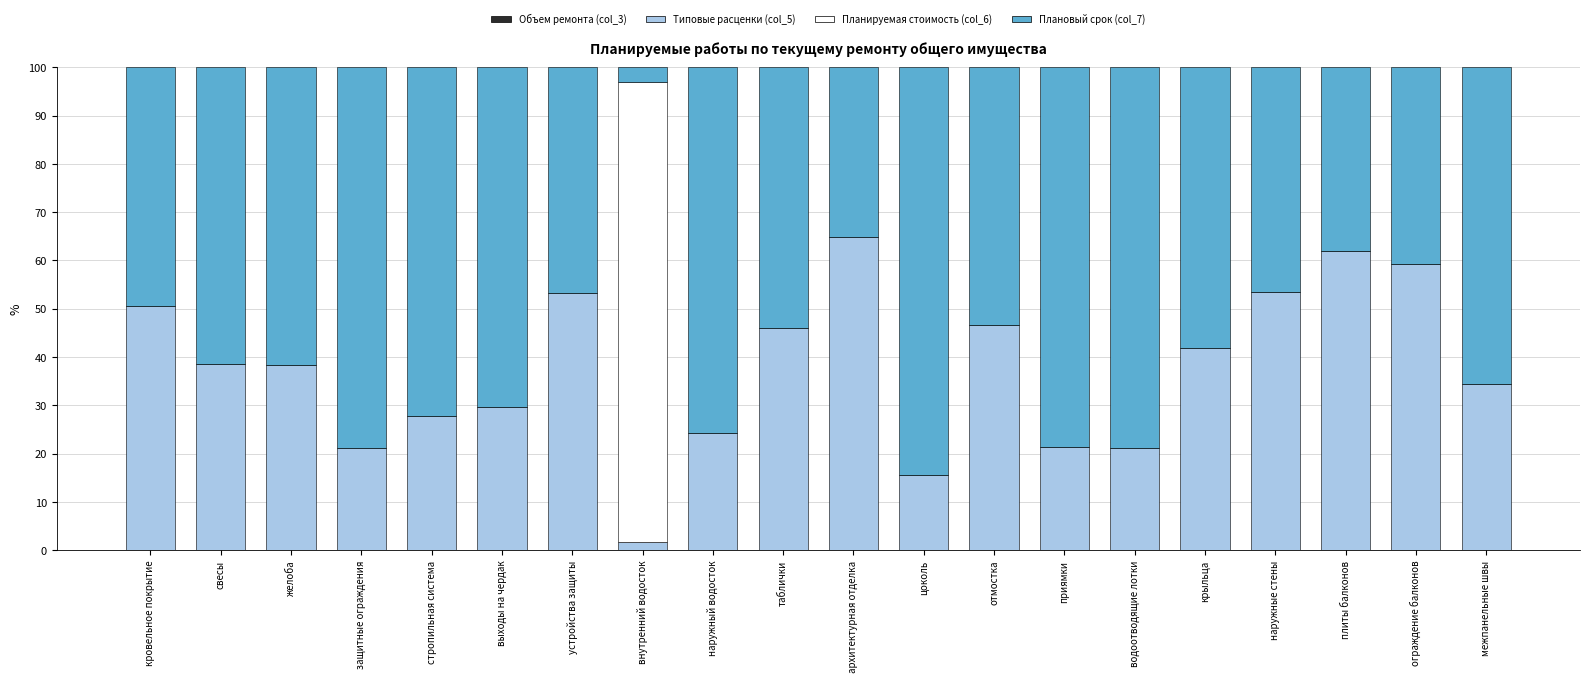

What is the total value across all series at цоколь?

100.0